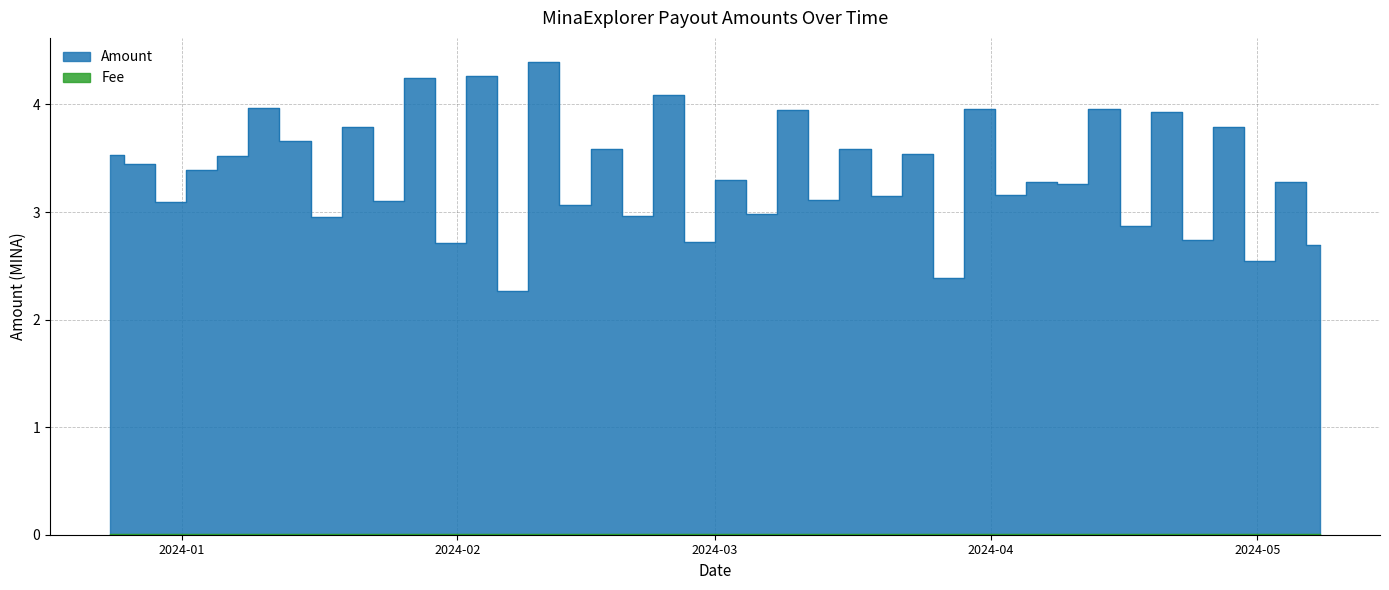

What is the sum of all Fee values?

0.2